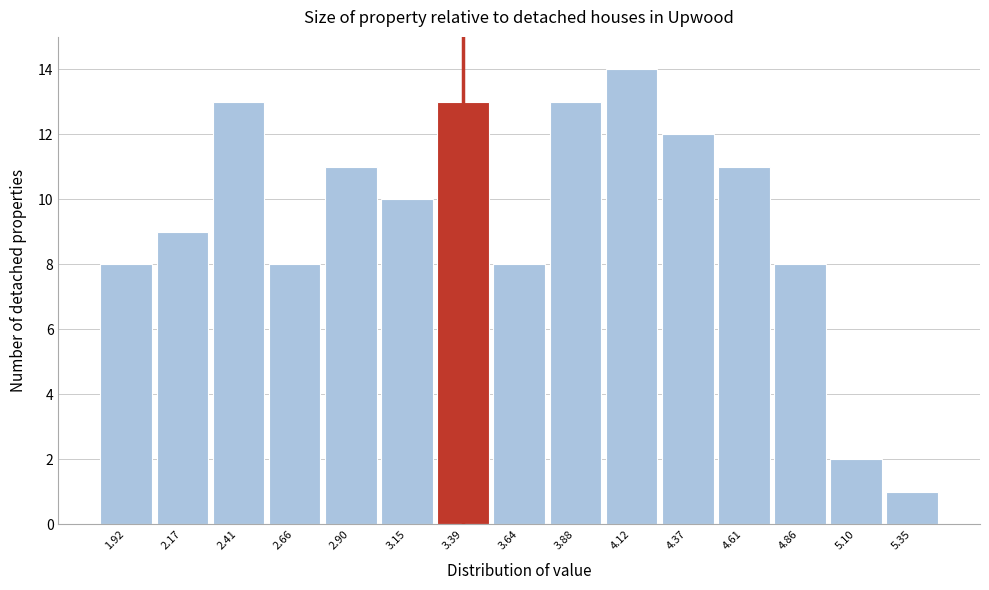

How tall is the bar that spans 3.75 to 4.00 on the x-axis? Neither the bar edges nor the heights are printed on the chart, so give them approximately, as read against the axes.

13